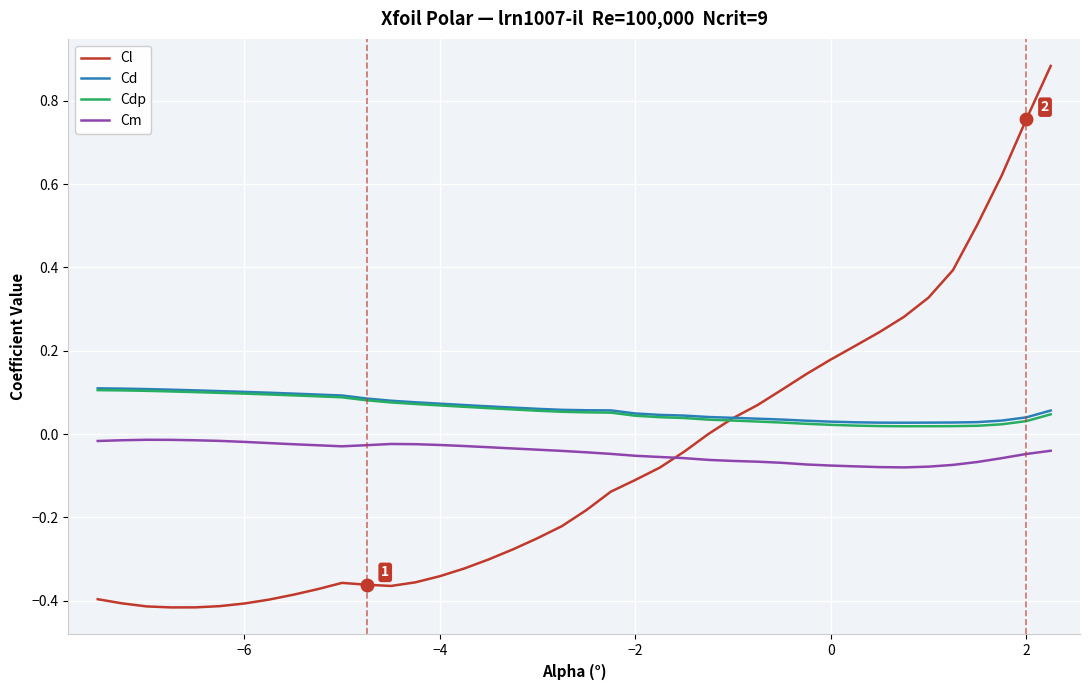

Which series has the widest spread of values?

Cl